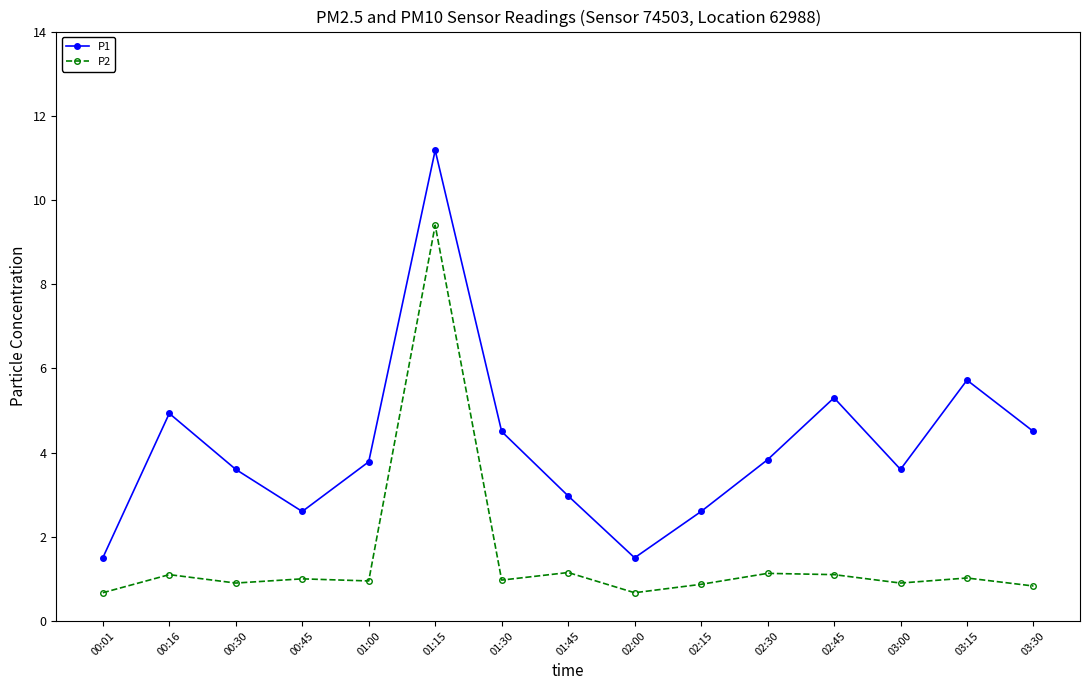

What is the difference between the second highest and minimum values in the P1 series?

4.2